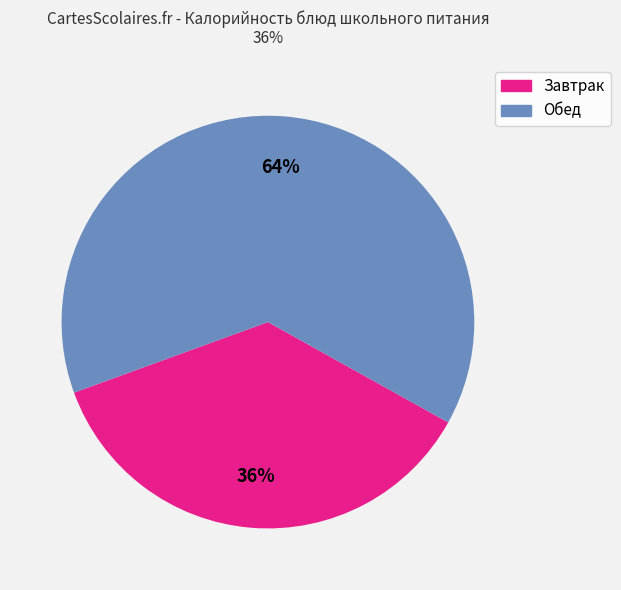

To the nearest percent, what is the average slice percentage?

50%